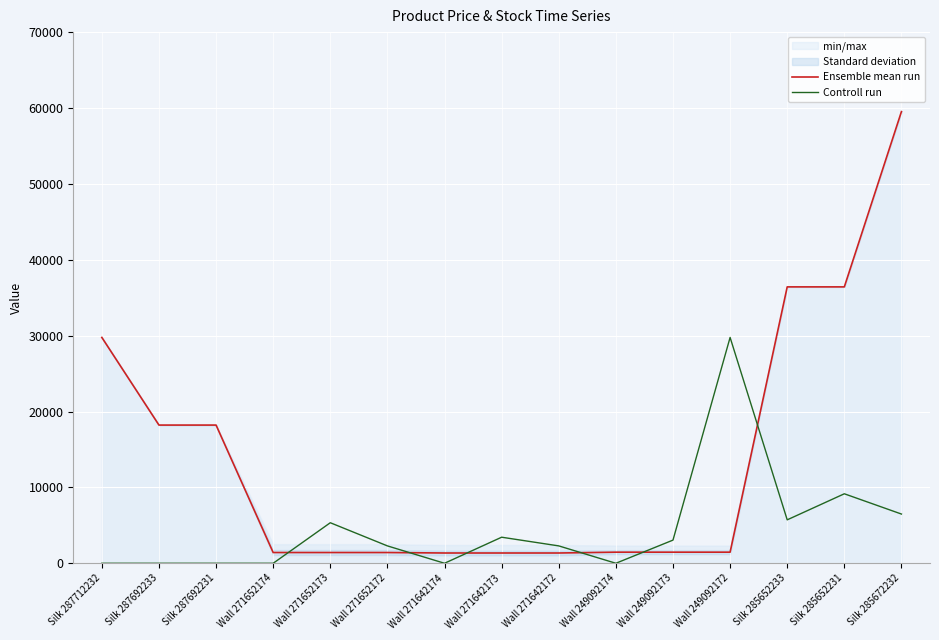

Between which two adjacent categories do Ensemble mean run and Controll run first intersect?

Wall 271652174 and Wall 271652173